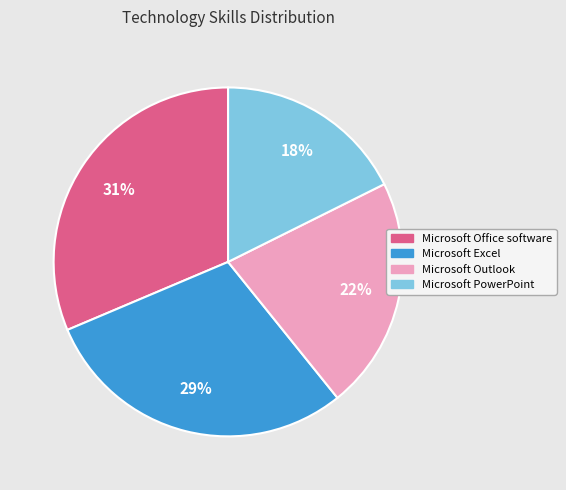

Does any single category account for the majority?

No